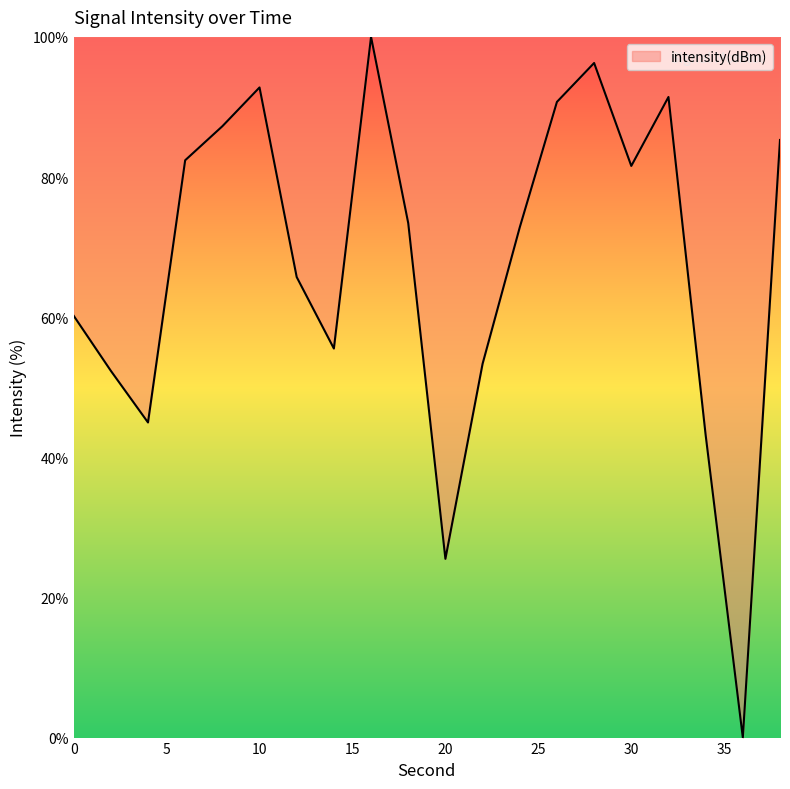

How many lines are shown in the chart?

1